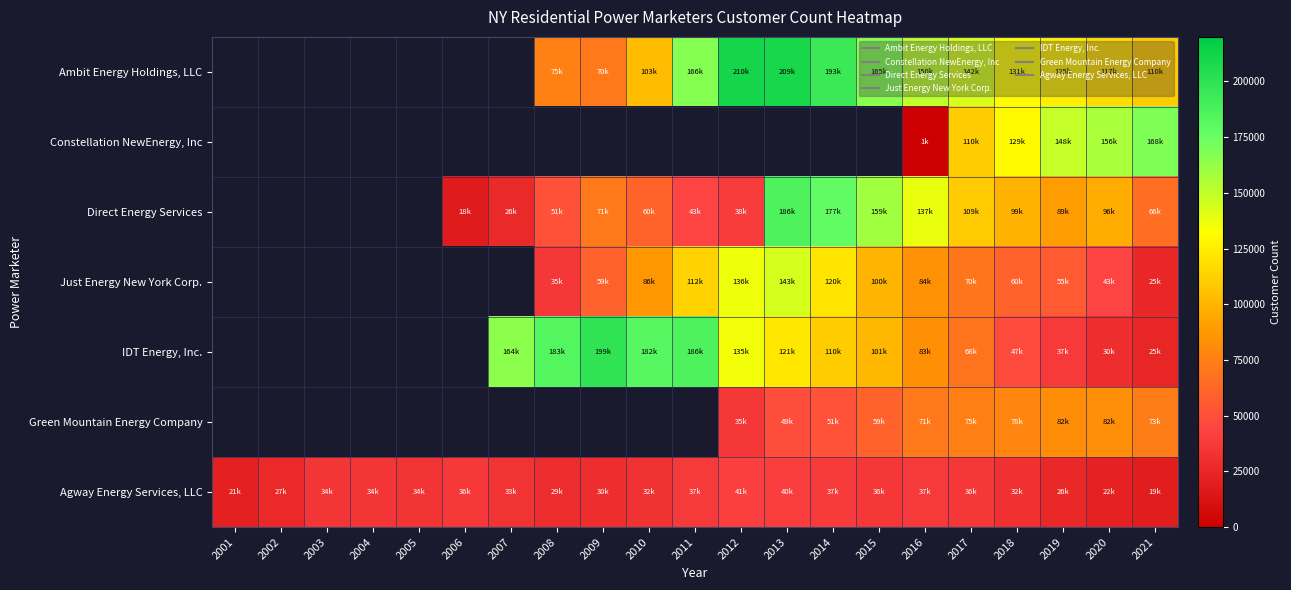

At which category is the sum across all series the highest?

2017